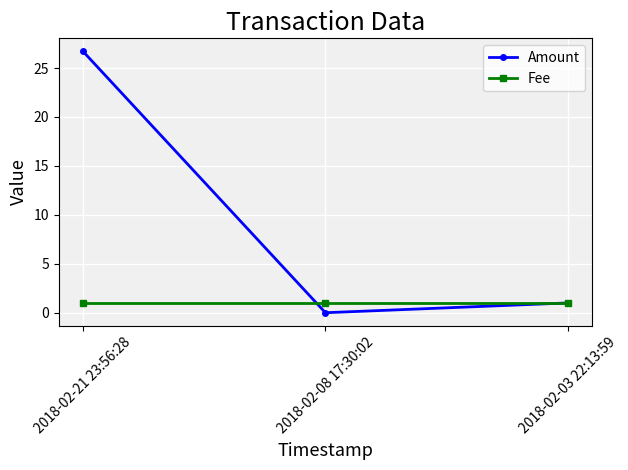

Reading left to right, transcribe all the data shown in this chart.

Amount: 2018-02-21 23:56:28=26.7	2018-02-08 17:30:02=0.0	2018-02-03 22:13:59=1.0
Fee: 2018-02-21 23:56:28=1.0	2018-02-08 17:30:02=1.0	2018-02-03 22:13:59=1.0